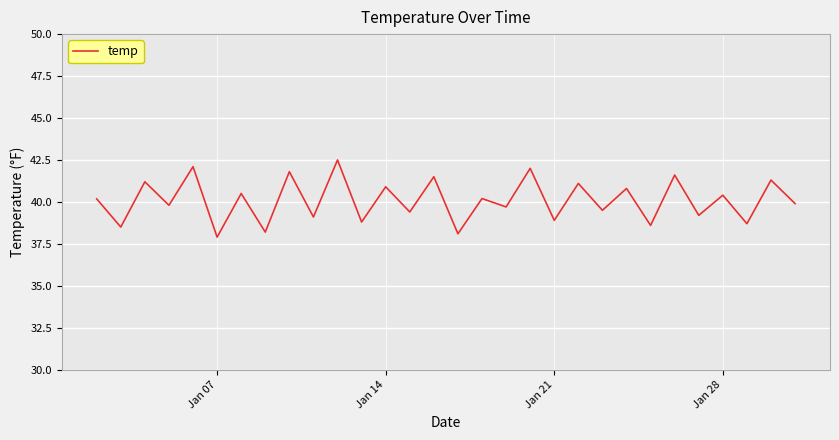

How many categories are shown in the chart?

30